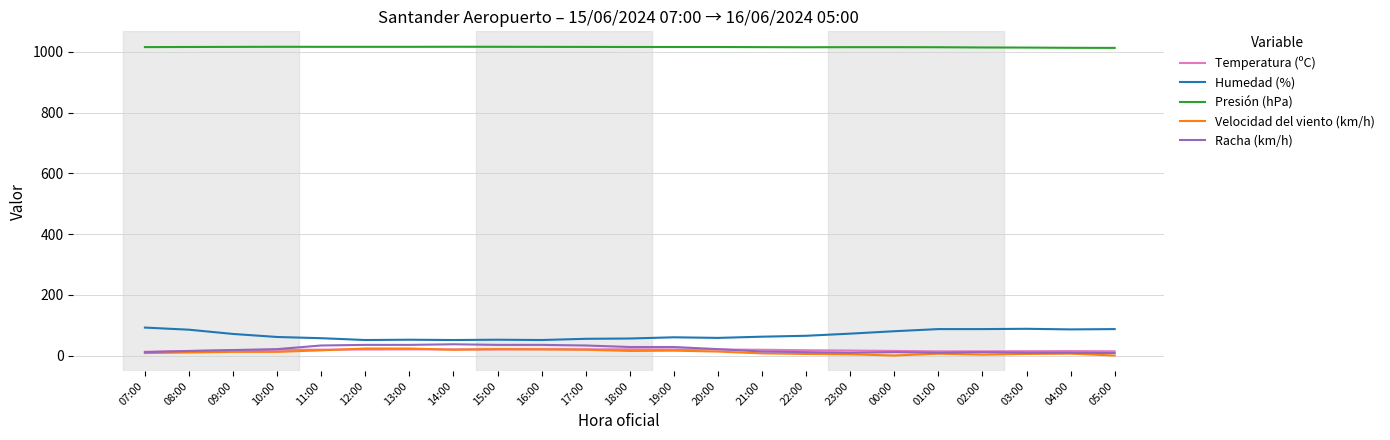

What is the greatest value displayed?

1017.1